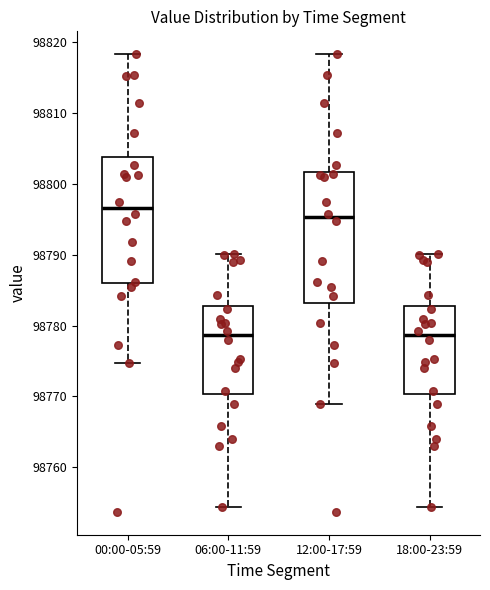

Where does the upper whisker of the box for 18:00-23:59 end on the y-axis? The values are not printed on the chart, so give them approximately, as read against the axis.

98790